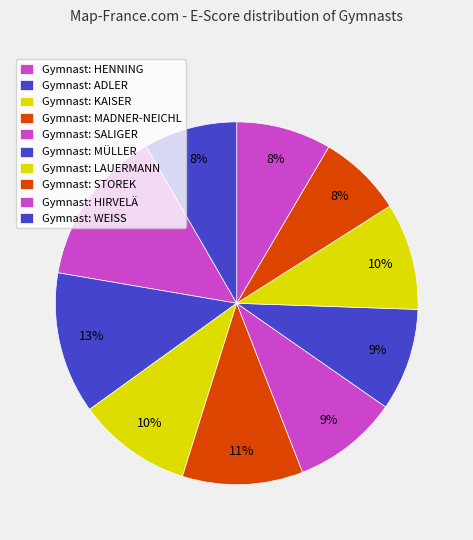

How many slices are in this pie chart?

10